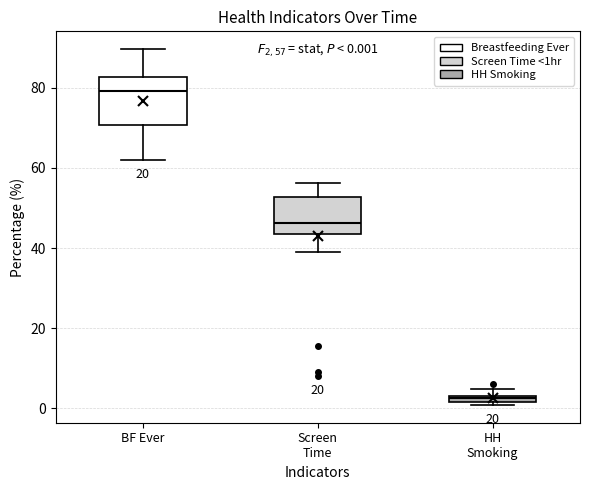

Which box has the highest median line?

BF Ever